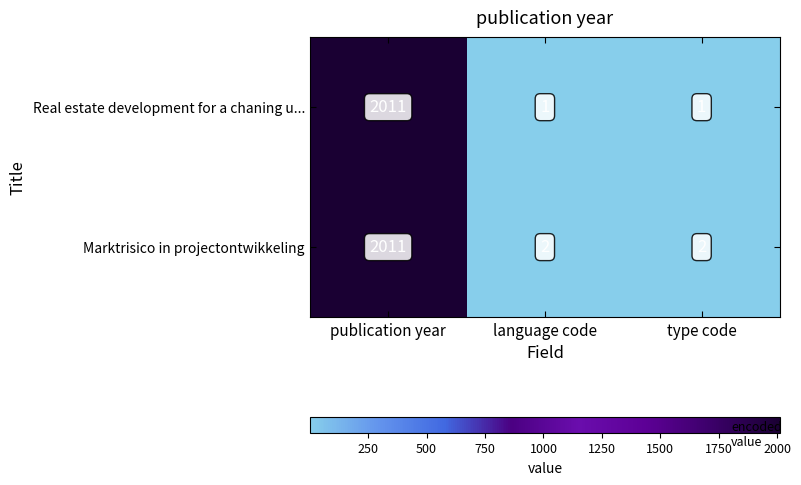

The Real estate development for a chaning u... series shows 0 at type code. True or false?

False